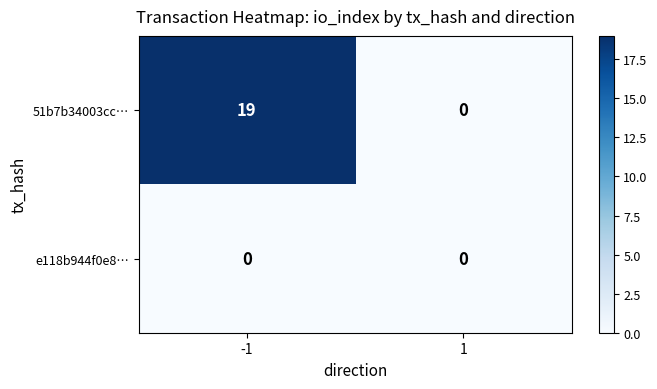

Between -1 and 1, which series saw the biggest shift?

51b7b34003cc…